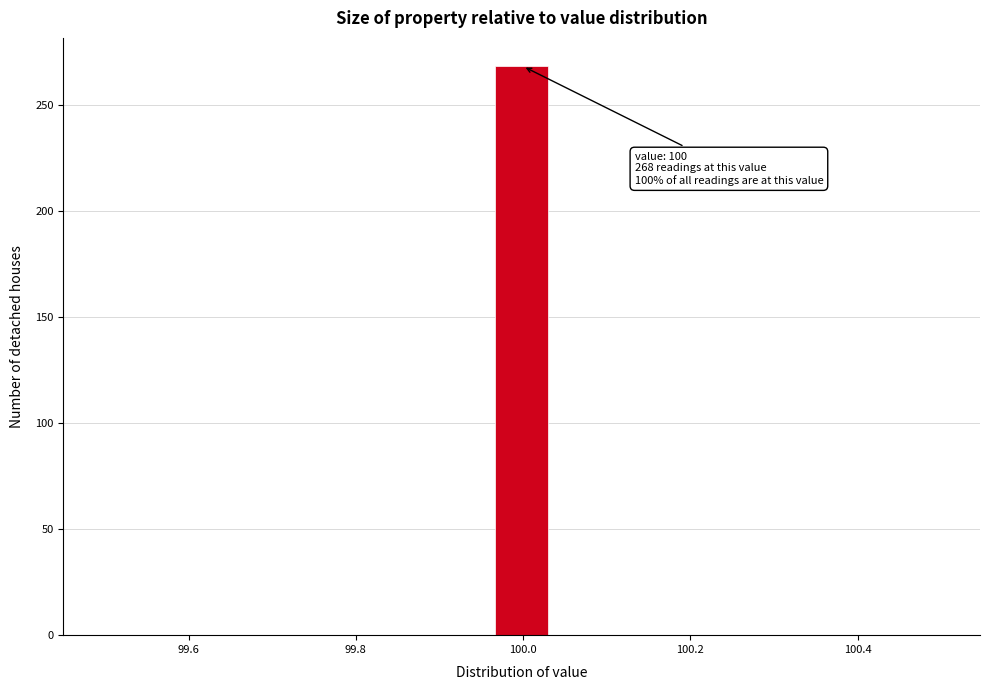

Read against the x-axis, roughly where is the centre of the tallest bar?

100.00